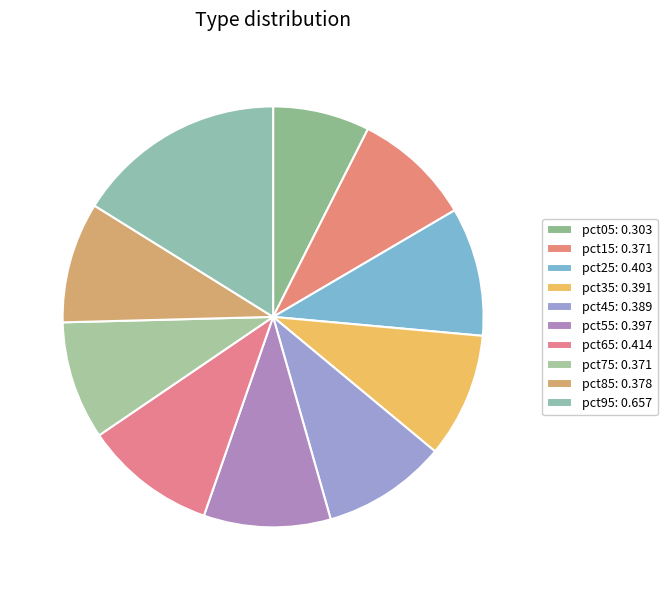

Count the number of slices in the pie.

10